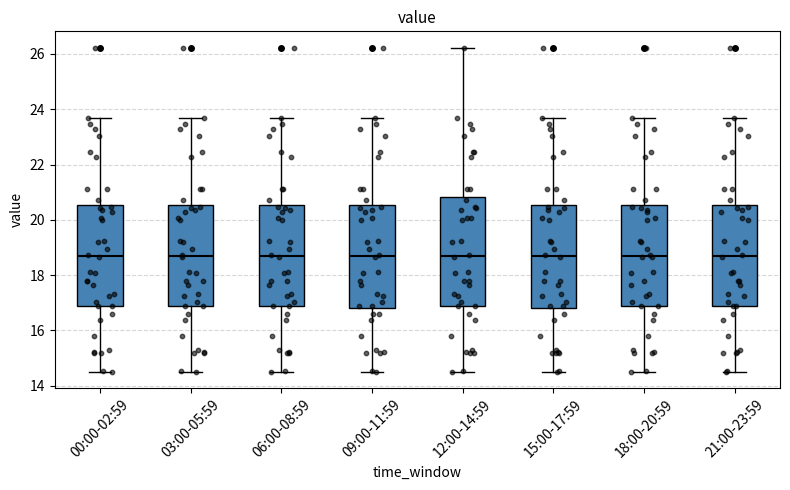

Where does the lower whisker of the box for 15:00-17:59 end on the y-axis? The values are not printed on the chart, so give them approximately, as read against the axis.

14.6